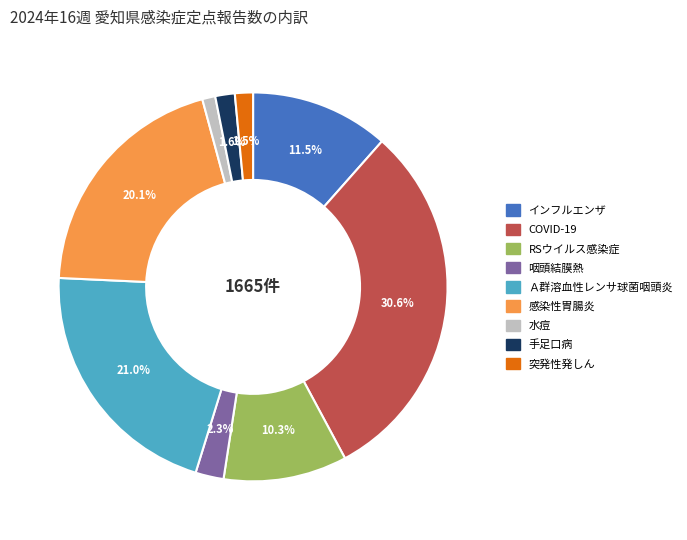

To the nearest percent, what is the average slice percentage?

11%